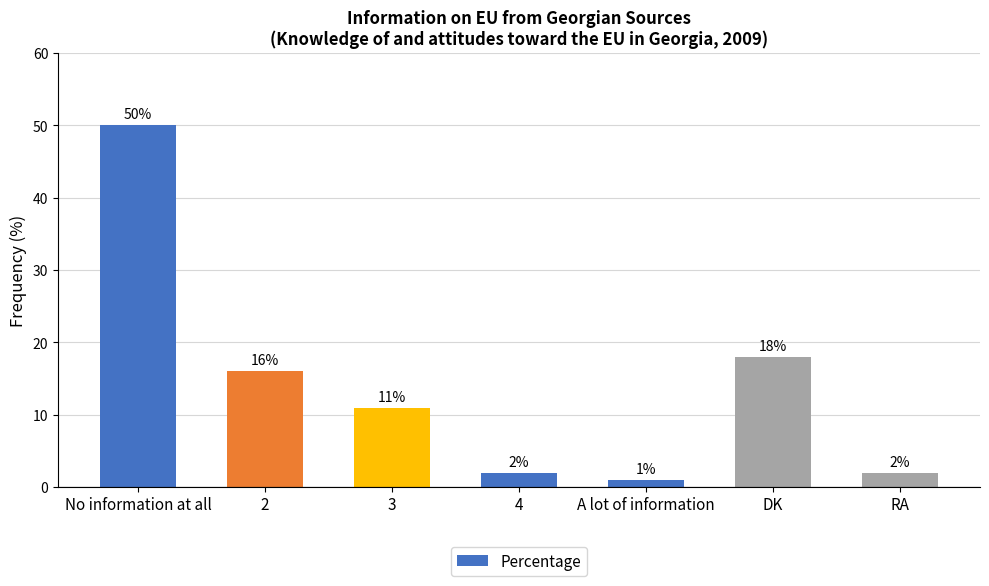

What position from the right is A lot of information?

3